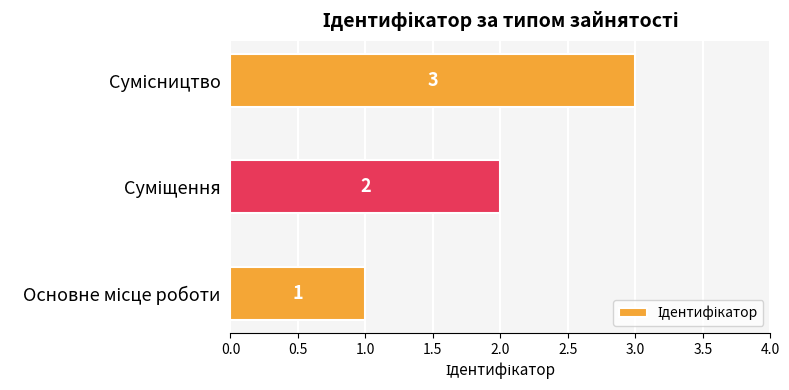

What is the maximum value shown in the chart?

3